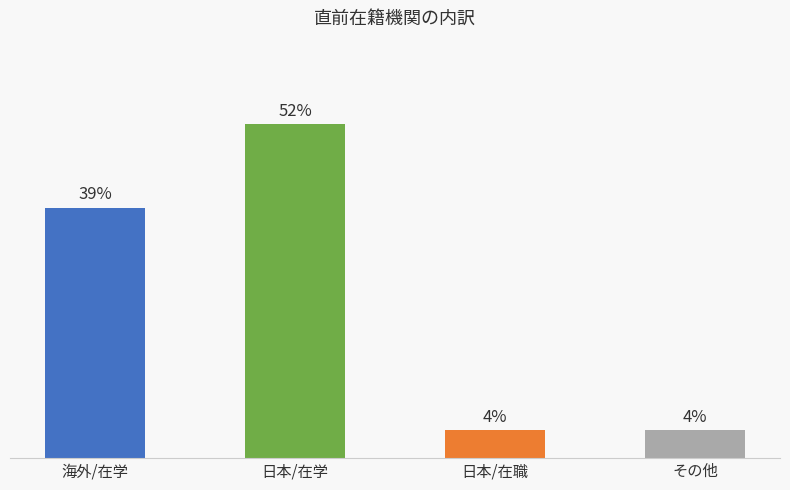

Which label corresponds to the smallest value in the chart?

日本/在職